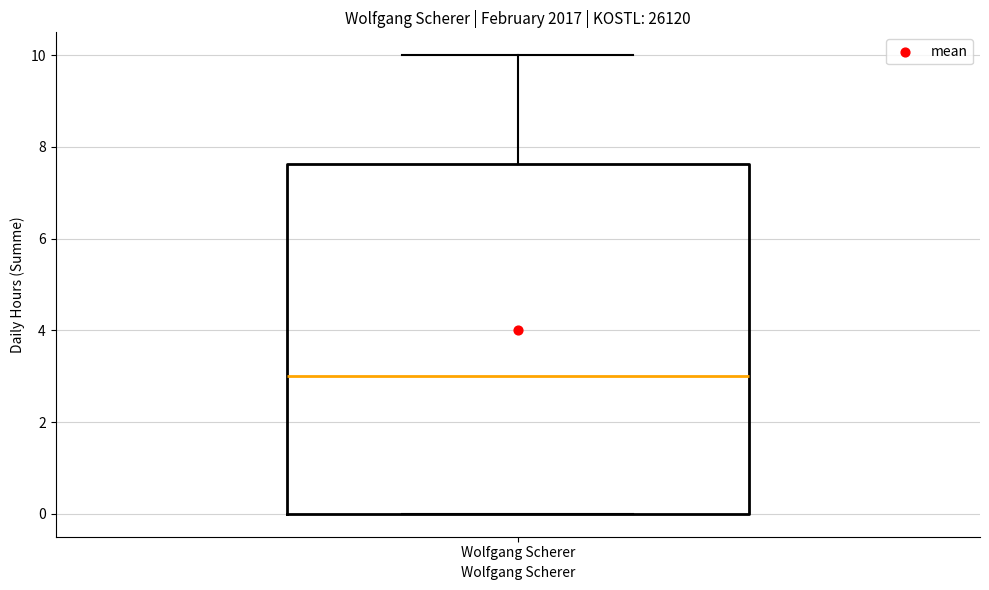

Transcribe this box plot: give where the median line is, the range the box spans, and where the two whiskers end, as read against the y-axis. The values are not printed on the chart, so give them approximately, as read against the axis.

median 3.0, box 0.0 to 7.6, whiskers 0.0 to 10.0